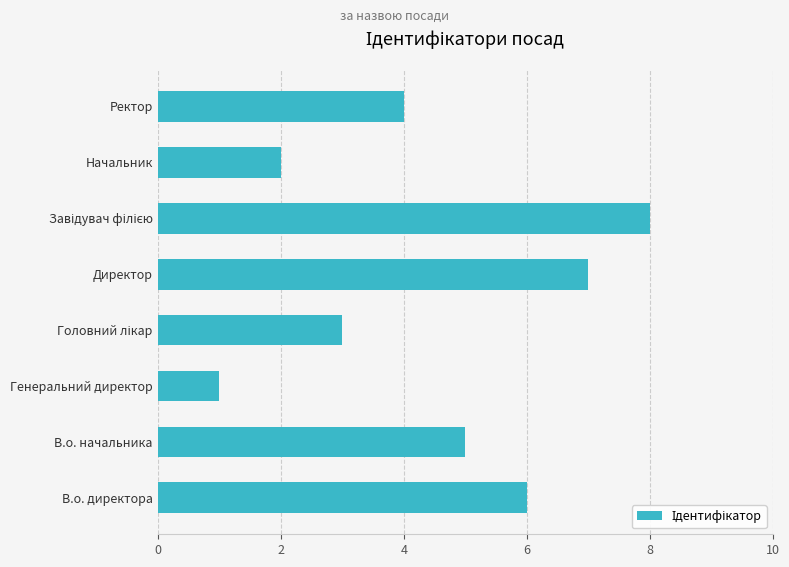

What is the greatest value displayed?

8